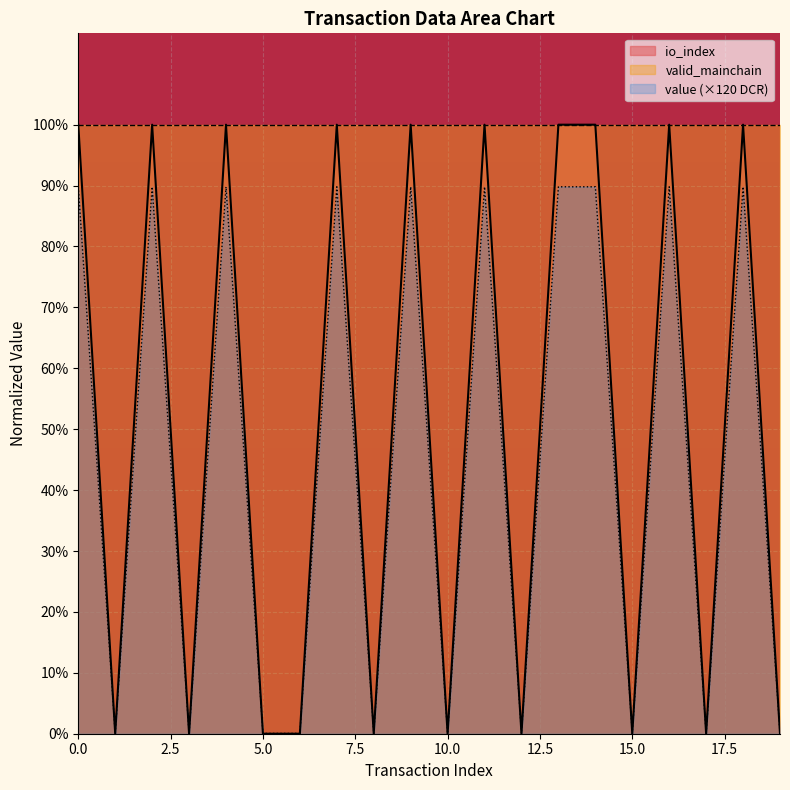

List the labels in order of io_index value, smallest first.

1, 3, 5, 6, 8, 10, 12, 15, 17, 19, 0, 2, 4, 7, 9, 11, 13, 14, 16, 18